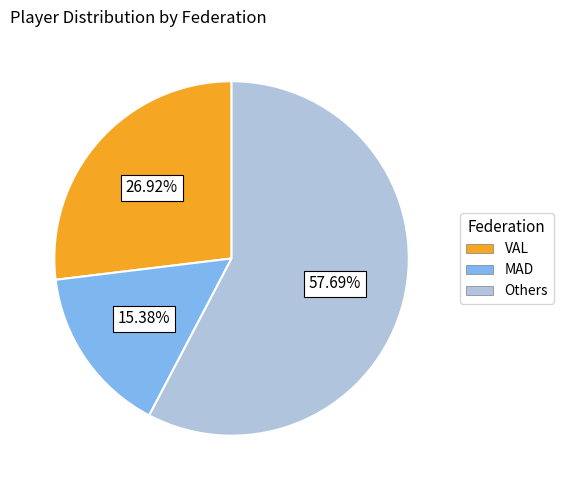

Which slice is the largest?

Others